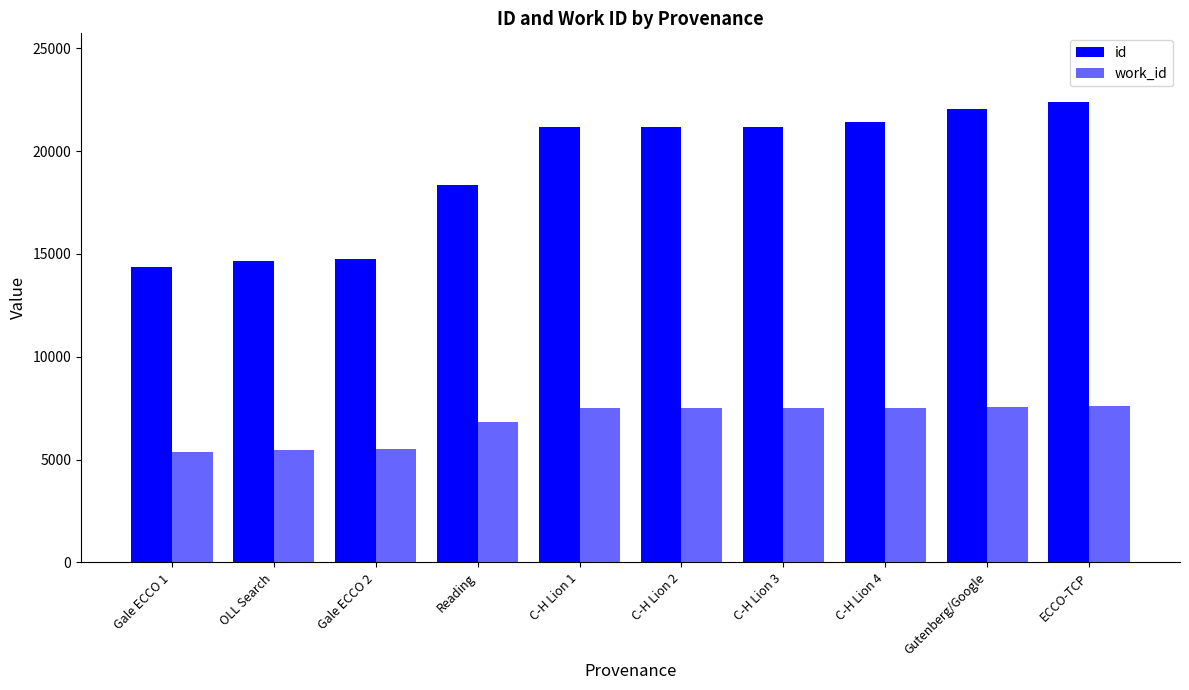

What is the total value across all series at C-H Lion 3?

28668